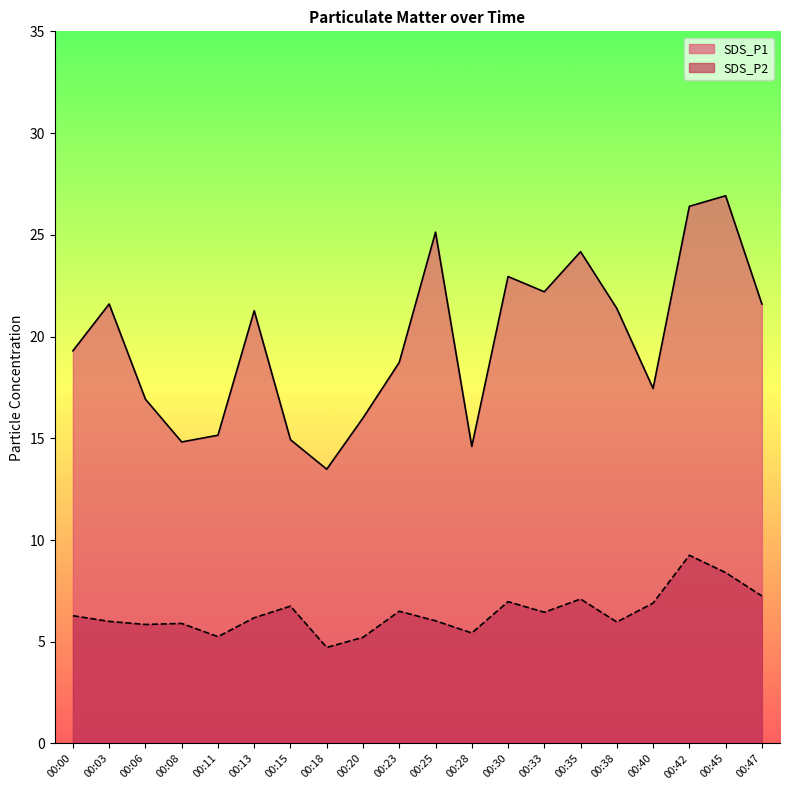

Which label corresponds to the smallest value in the chart?

00:18